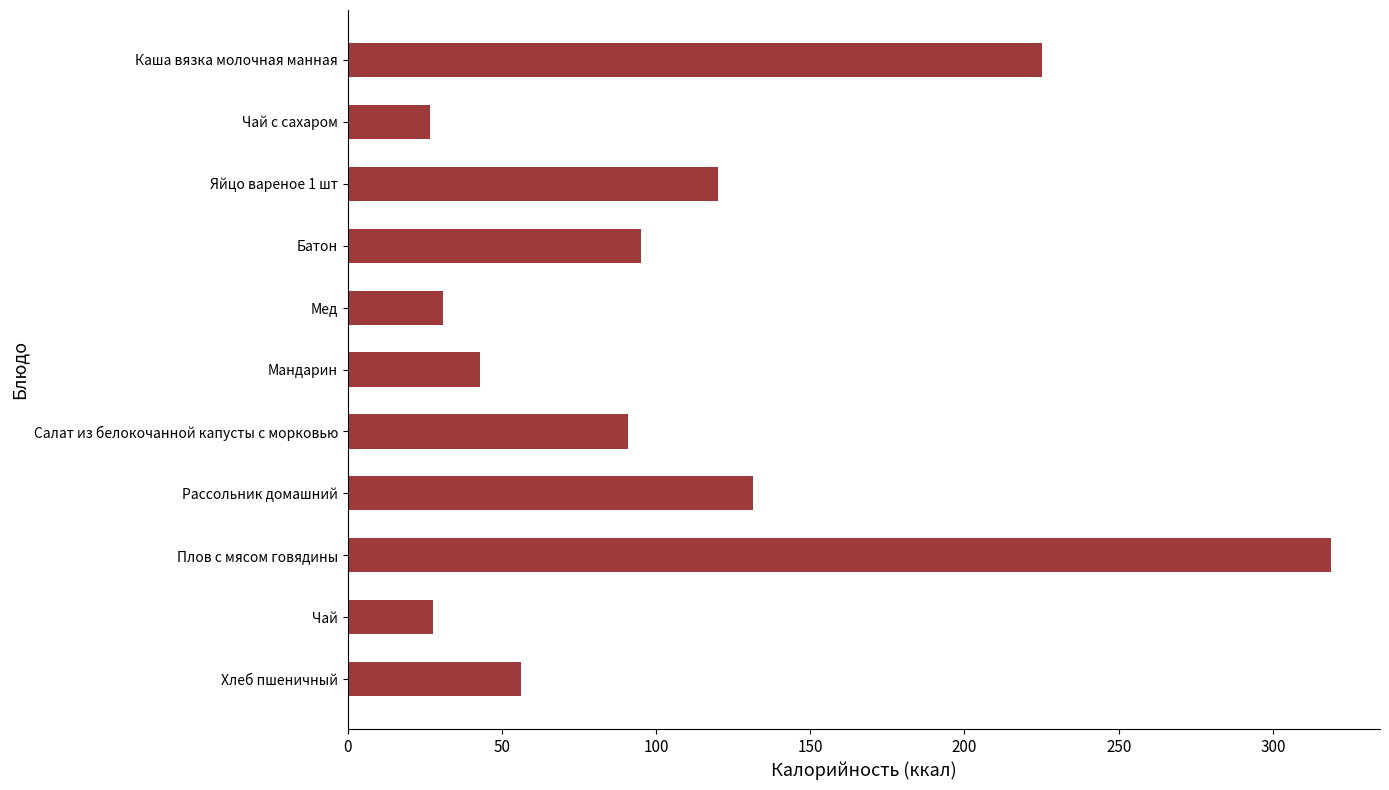

True or false: the data shows 142.5 at Салат из белокочанной капусты с морковью.

False